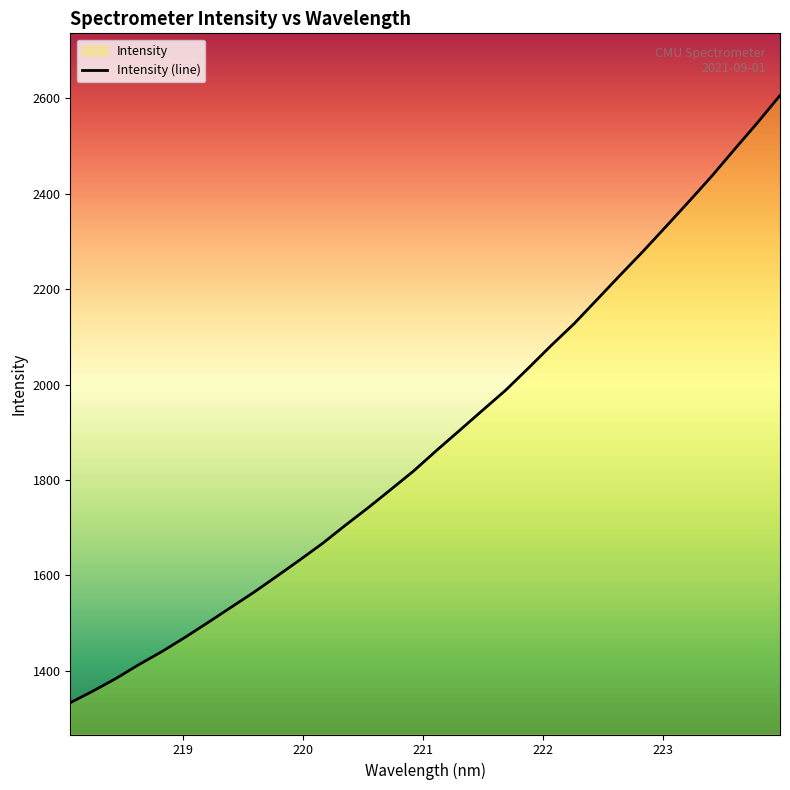

How many distinct data groups are displayed?

1